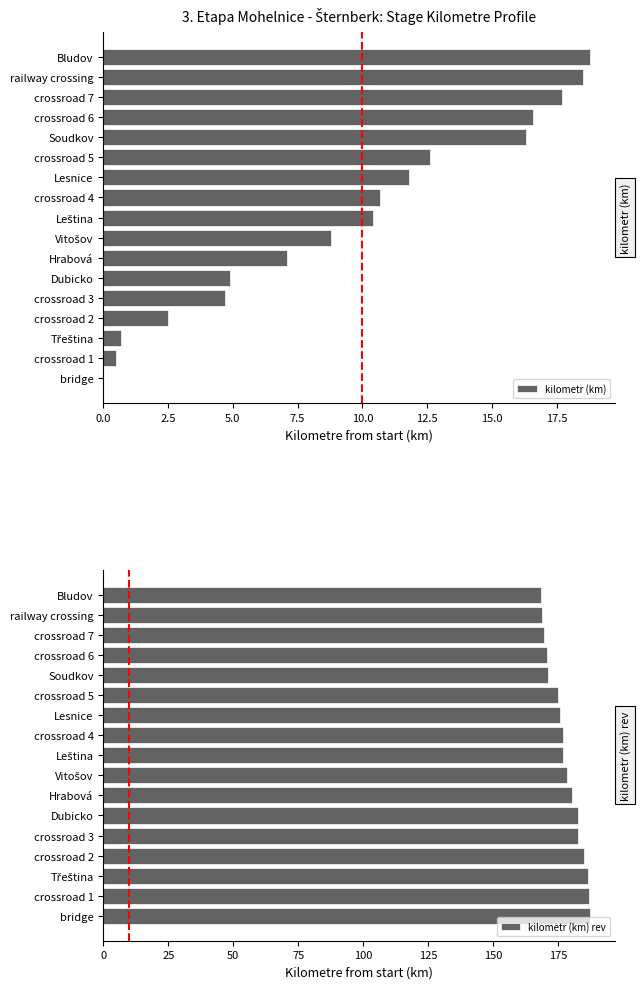

Reading left to right, extract all data points from this chart.

kilometr (km): 0.0	0.5	0.7	2.5	4.7	4.9	7.1	8.8	10.4	10.7	11.8	12.6	16.3	16.6	17.7	18.5	18.8
kilometr (km) rev: 187.4	186.9	186.7	184.9	182.7	182.5	180.3	178.6	177.0	176.7	175.6	174.8	171.1	170.8	169.7	168.9	168.6